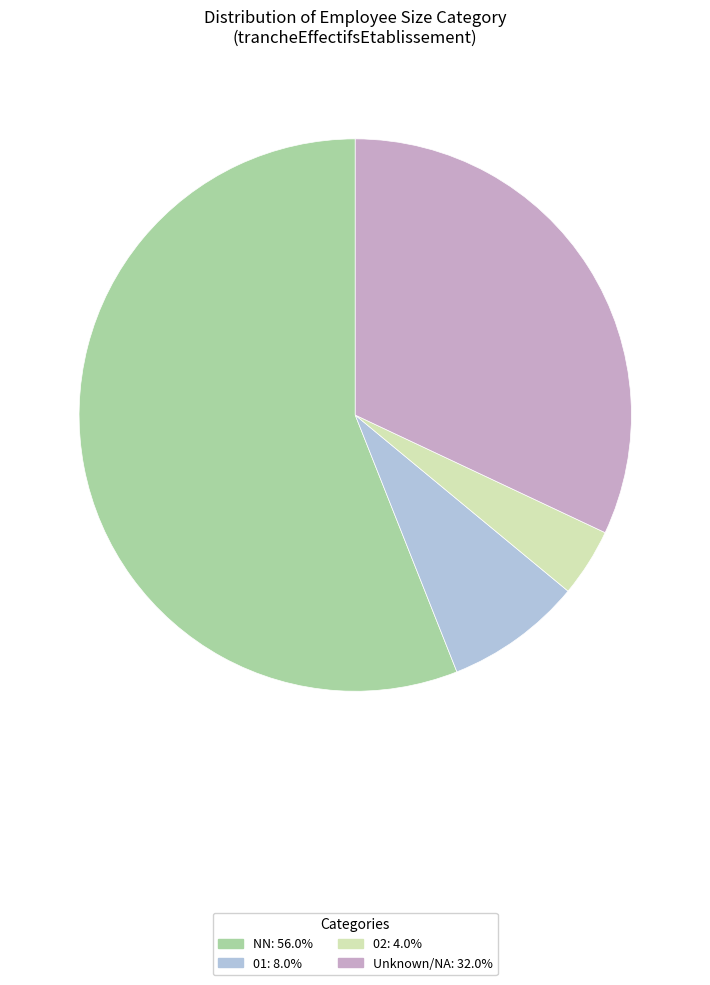

Does any single category account for the majority?

Yes